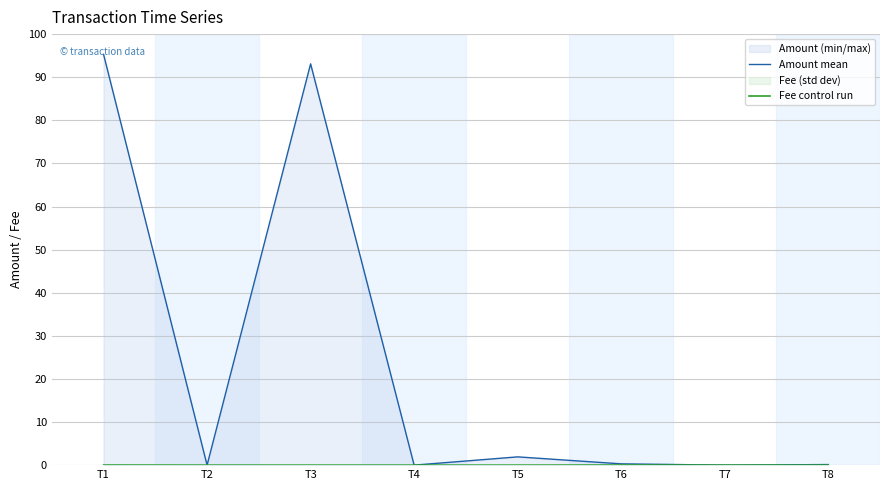

How many interior local valleys does the Amount mean series have?

3